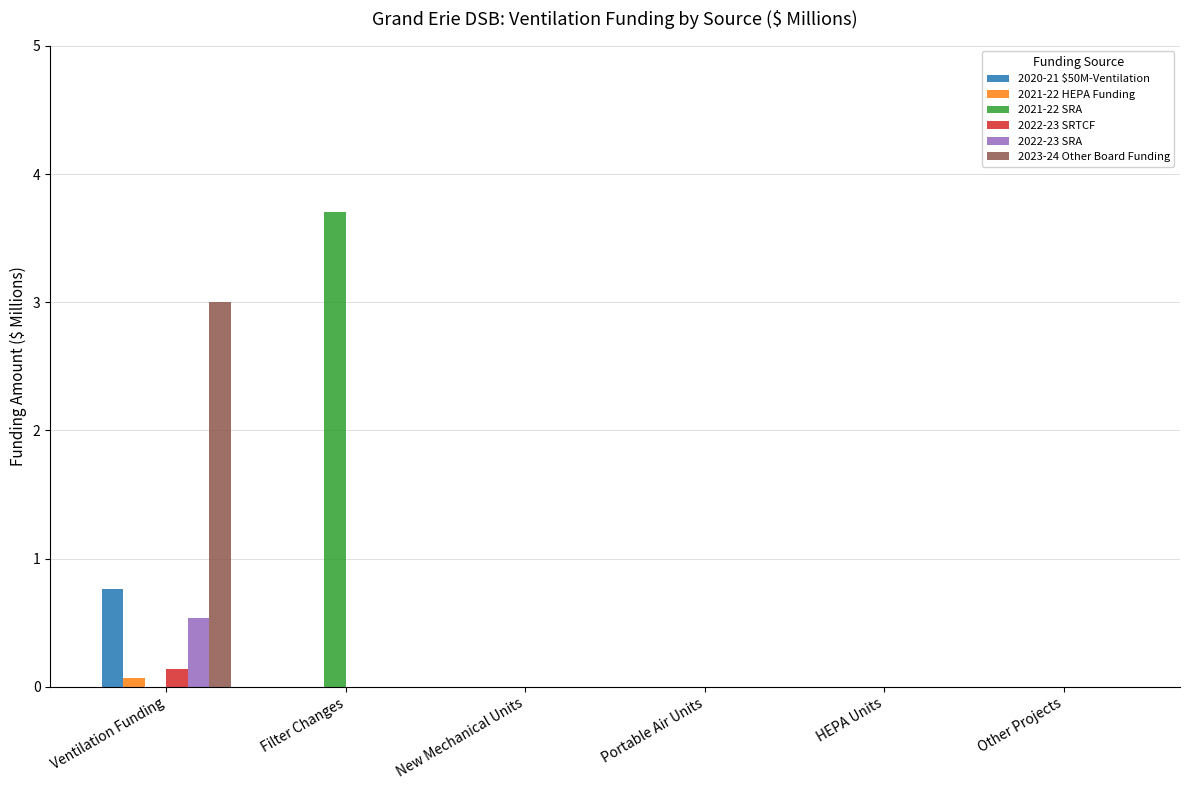

At which category is the sum across all series the highest?

Ventilation Funding